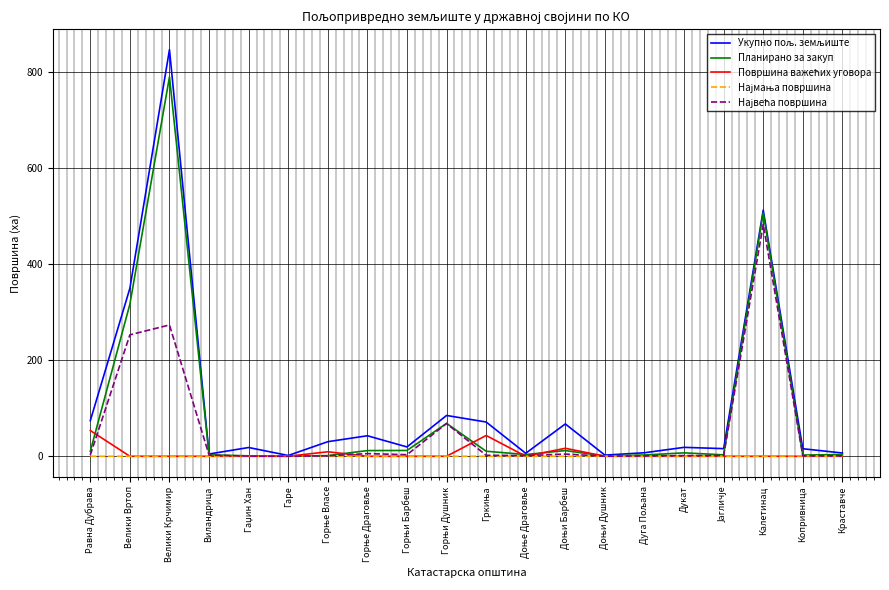

How many categories are shown in the chart?

20